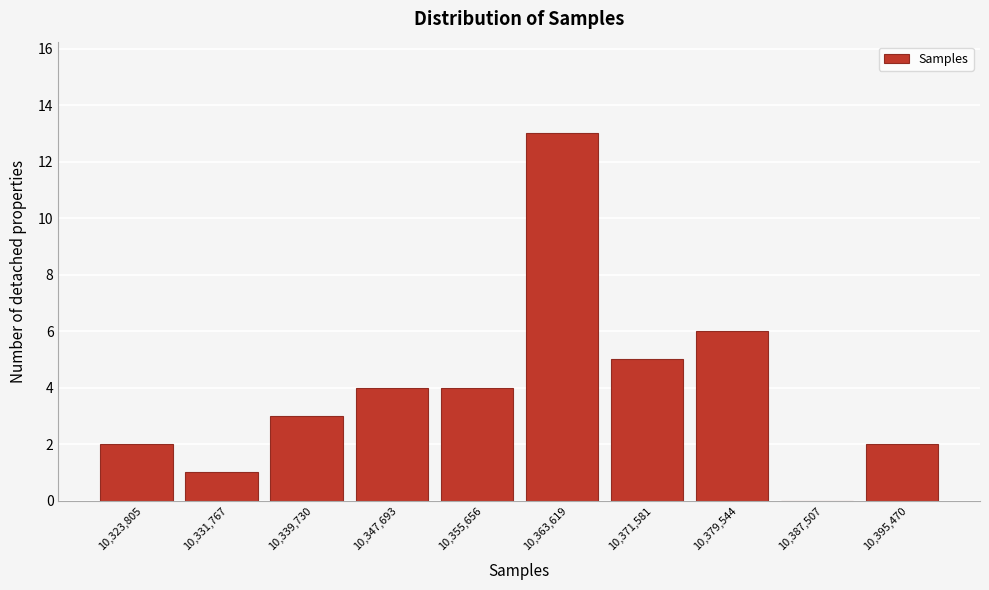

Reading right to left, transcribe all the data shown in this chart.

10,395,470=2	10,387,507=0	10,379,544=6	10,371,581=5	10,363,619=13	10,355,656=4	10,347,693=4	10,339,730=3	10,331,767=1	10,323,805=2